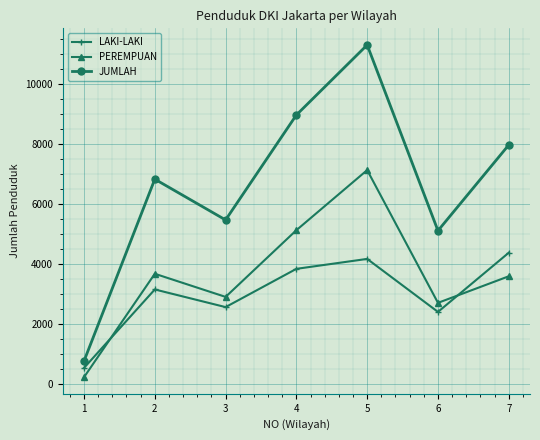

Which label corresponds to the largest value in the chart?

5